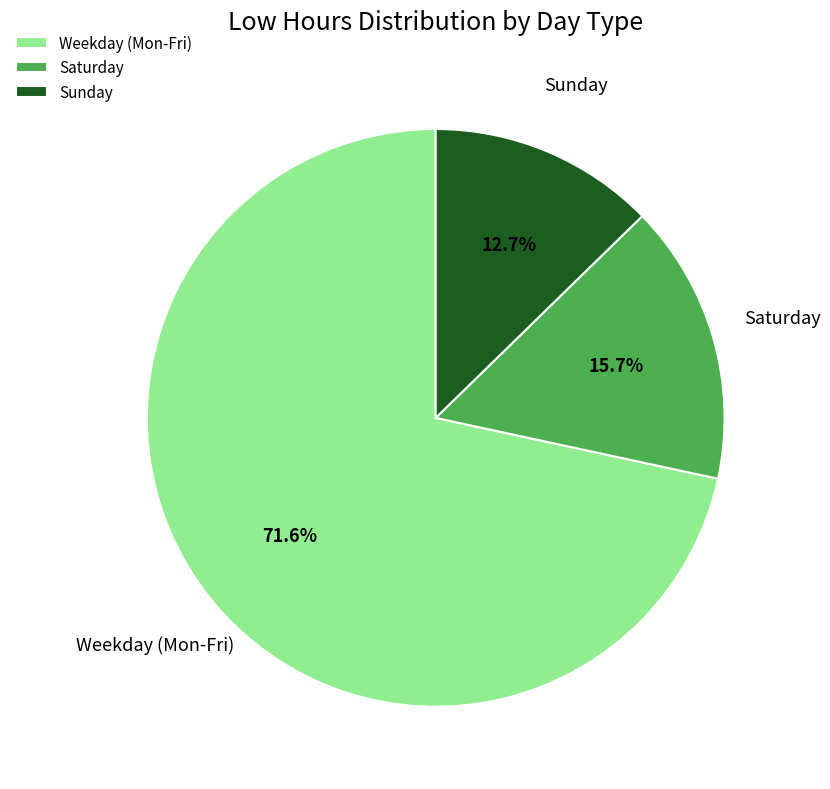

Does Weekday (Mon-Fri) account for over 50% of the chart?

Yes